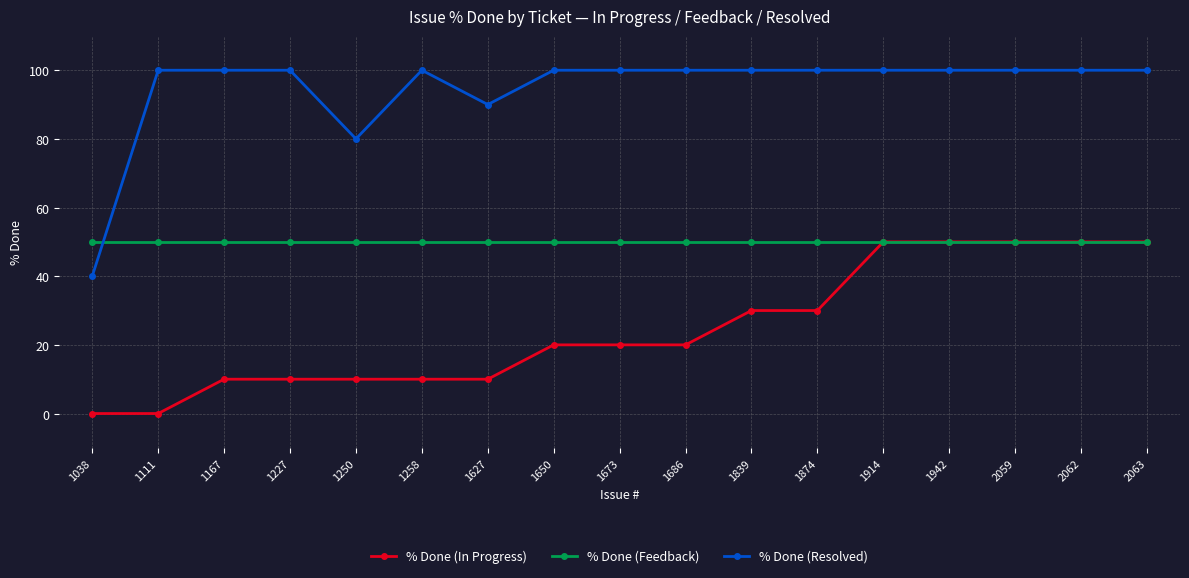

What are all the series names shown in the legend?

% Done (In Progress), % Done (Feedback), % Done (Resolved)